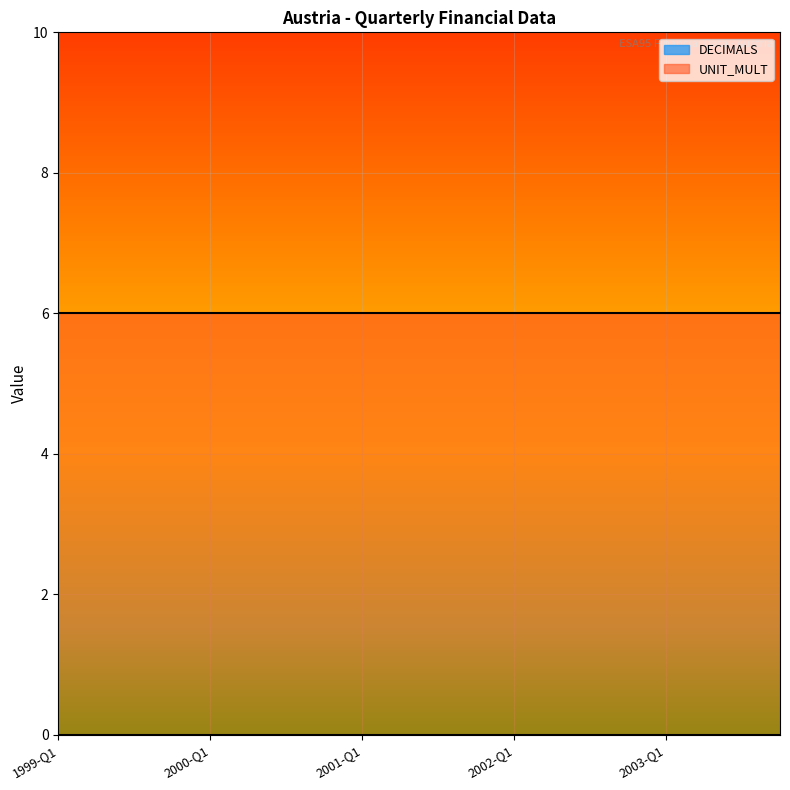

True or false: UNIT_MULT and DECIMALS cross at least once.

False